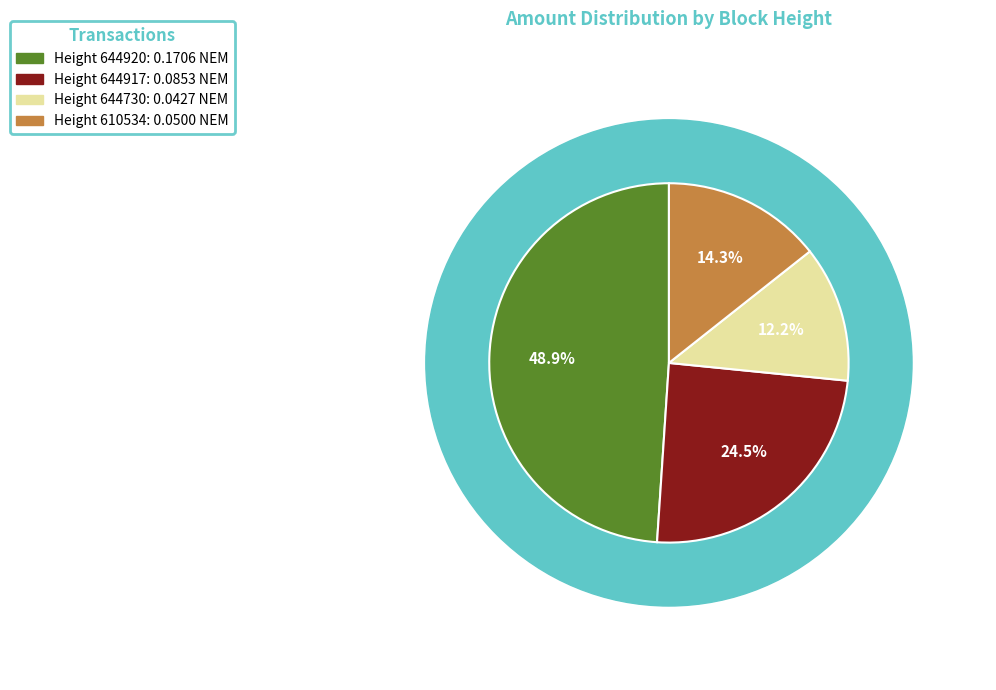

Which category has the smallest portion of the pie?

644730